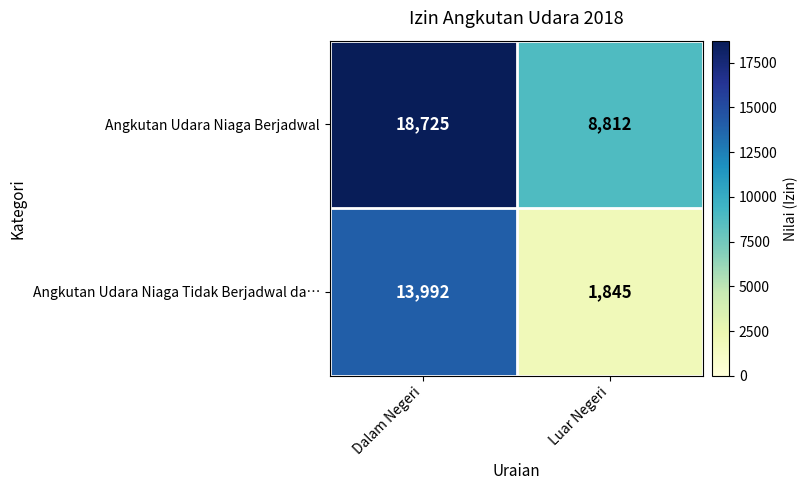

At which category does the chart reach its peak across all series?

Dalam Negeri